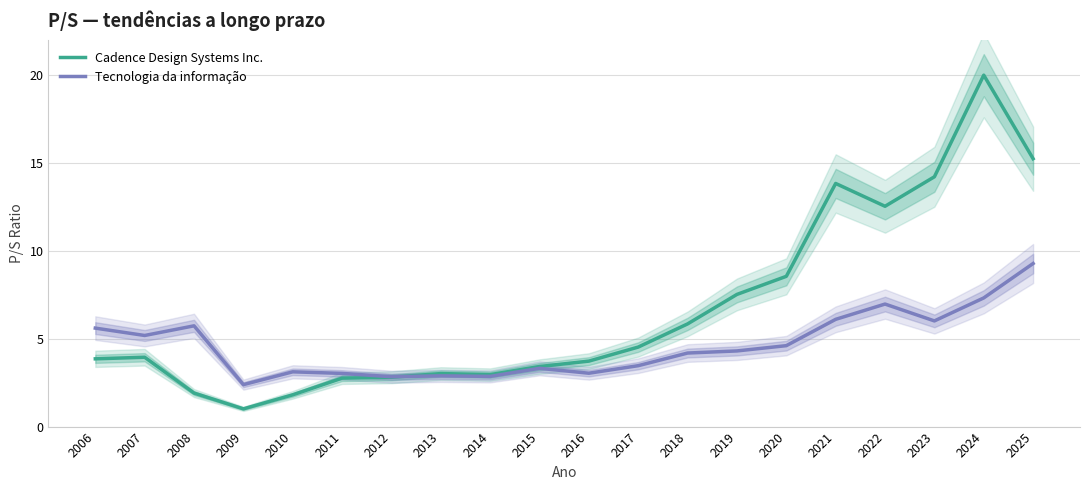

Which series ends up on top after the final intersection of Tecnologia da informação and Cadence Design Systems Inc.?

Cadence Design Systems Inc.